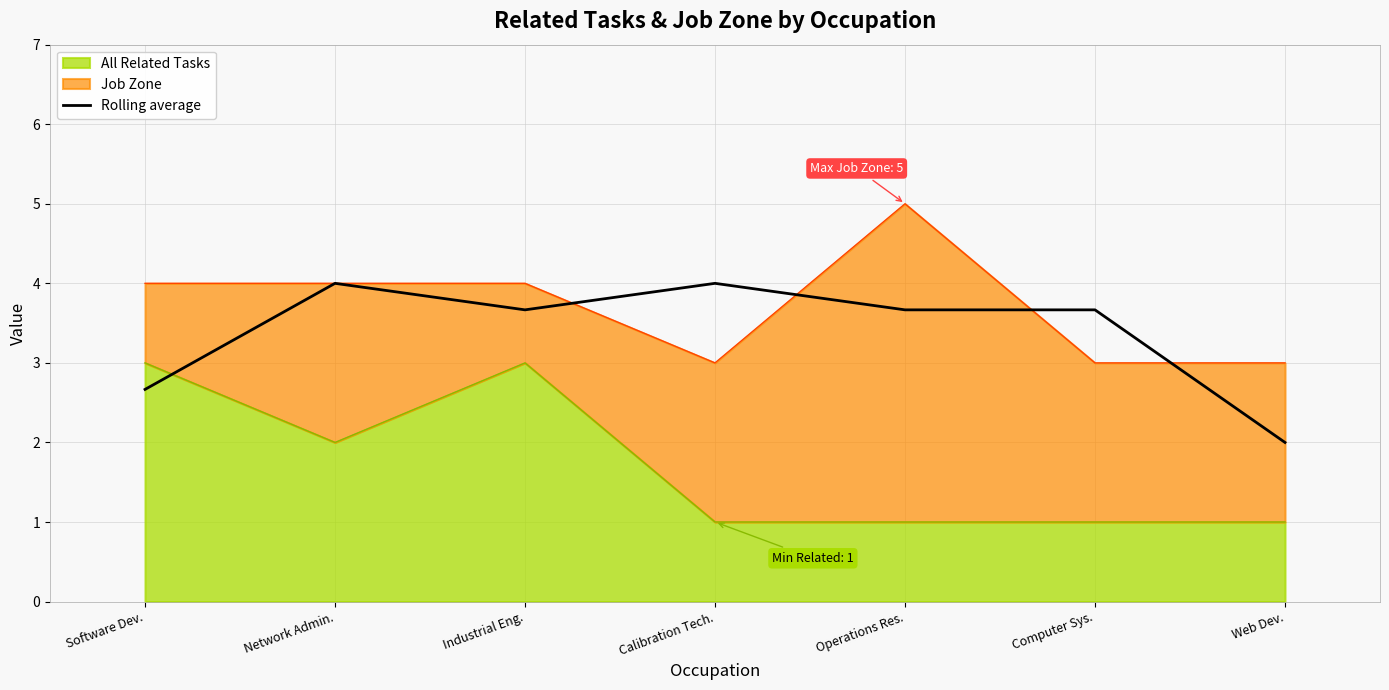

What is the label of the 3rd point from the left?

Industrial Eng.